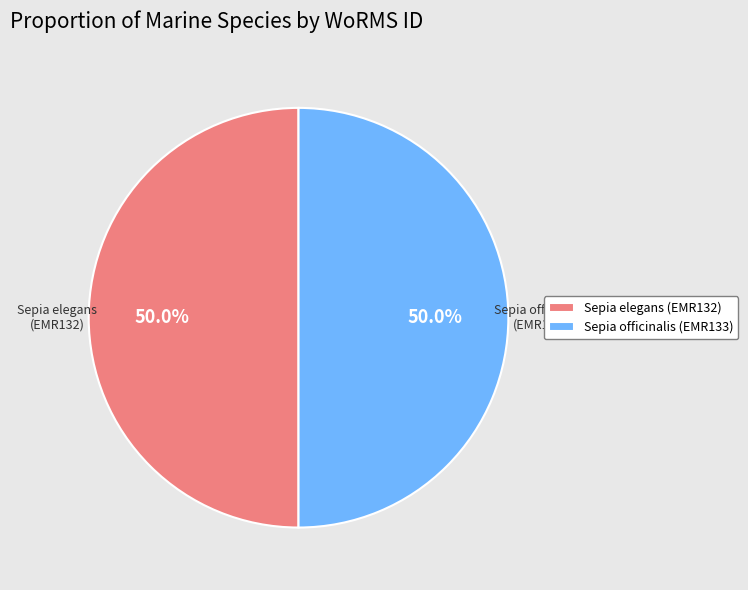

How much of the chart is everything except Sepia officinalis (EMR133)?

50.0%